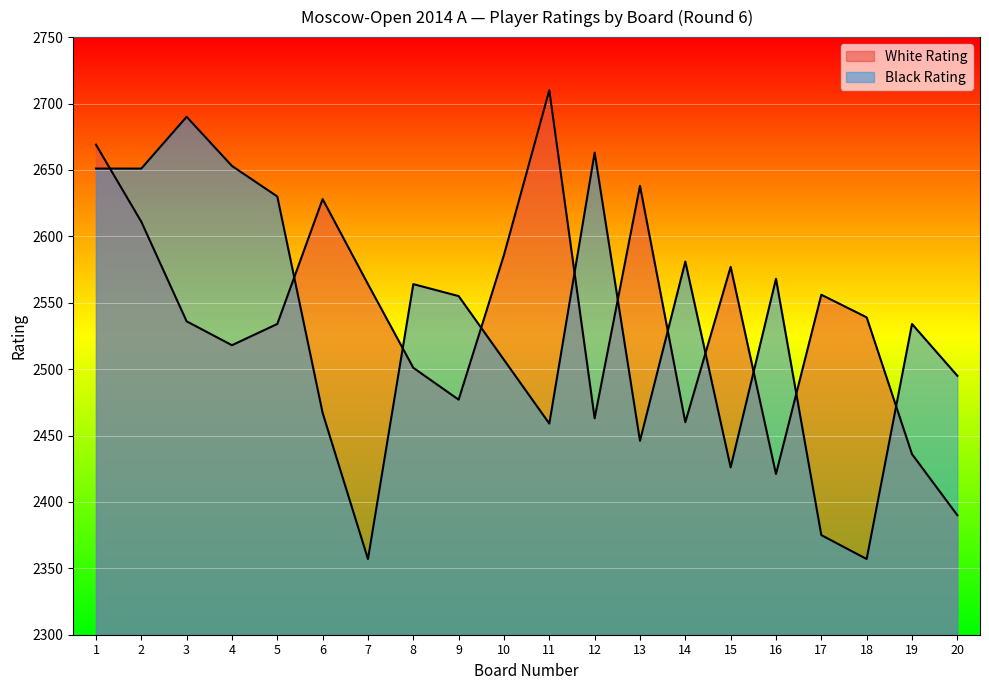

How many interior local peaks does the White Rating series have?

5